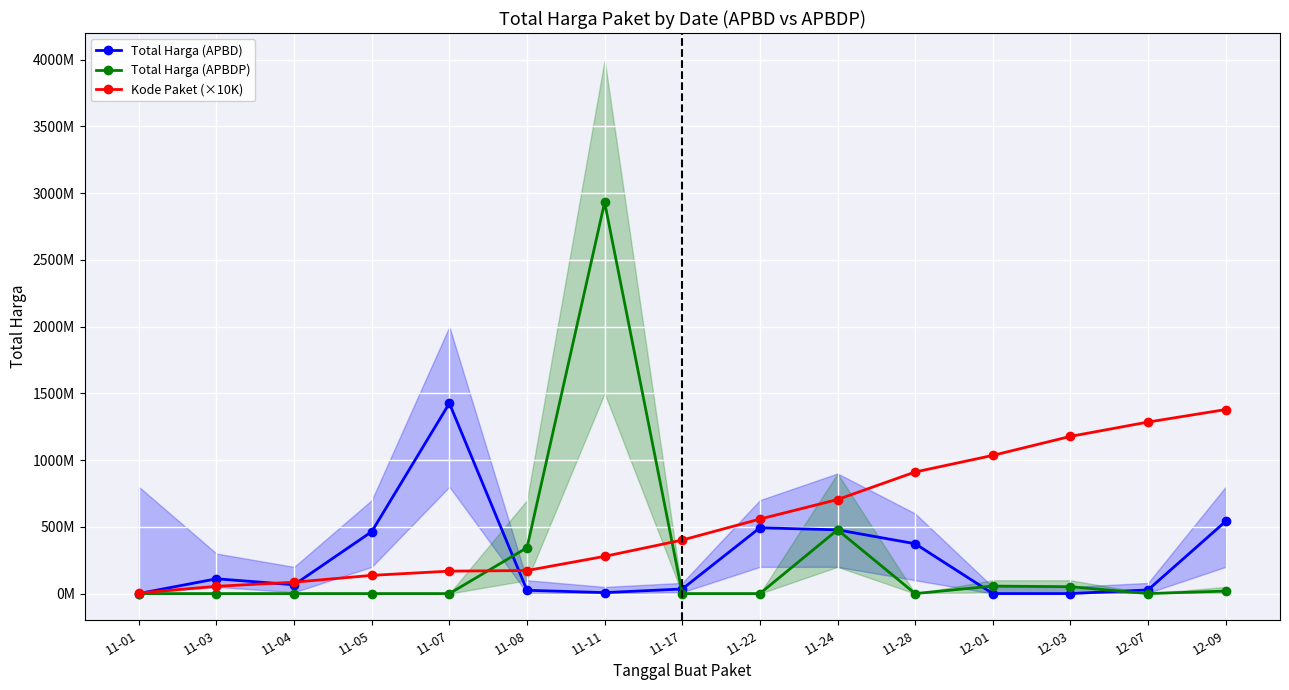

True or false: Kode Paket (×10K) has more than 2 points higher than both neighbors.

False